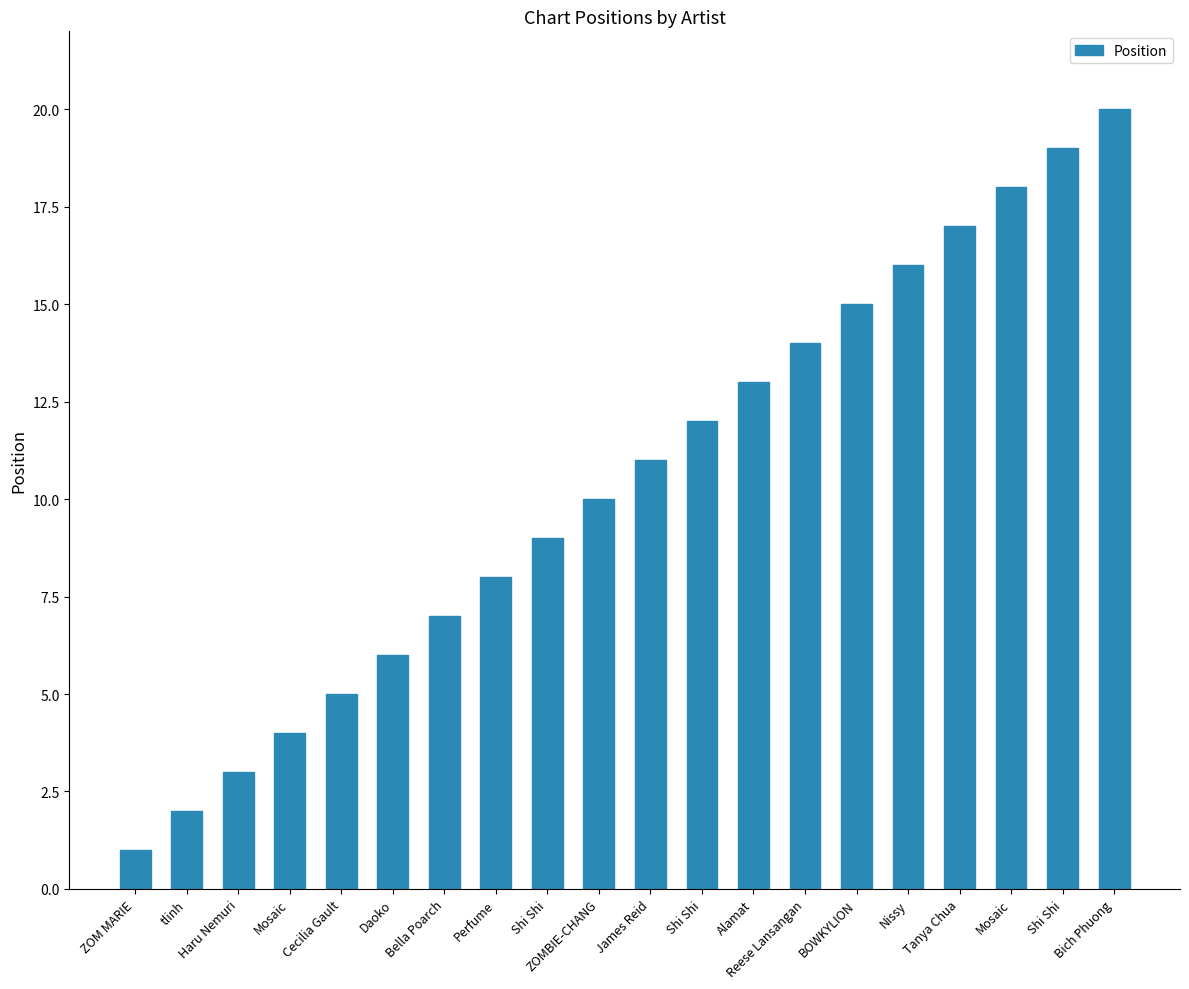

What is the difference between the values at tlinh and ZOM MARIE?

1